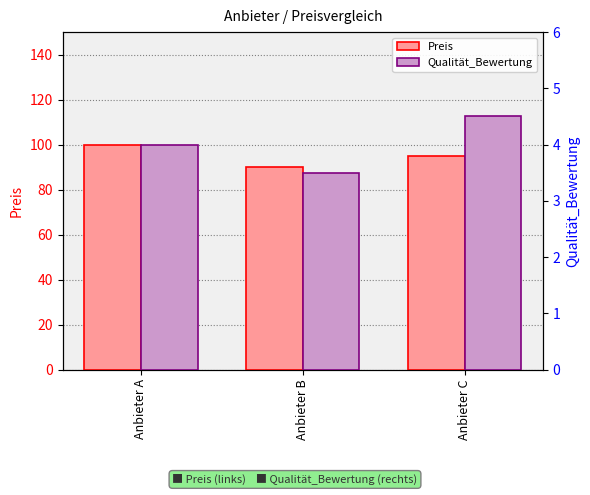

List the series in order of their overall mean, lowest first.

Qualität_Bewertung, Preis